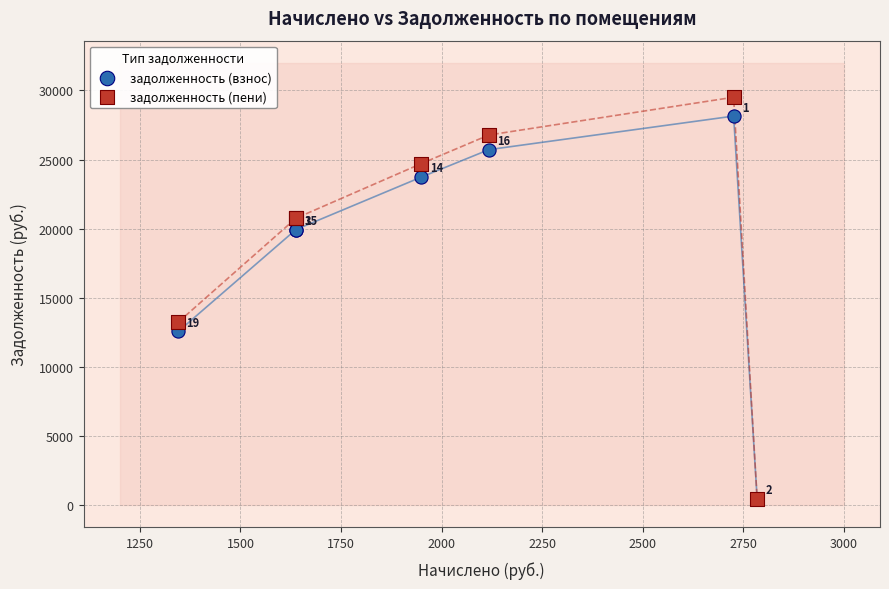

In the задолженность (взнос) series, what Y value is closest to 14305?

12573.4